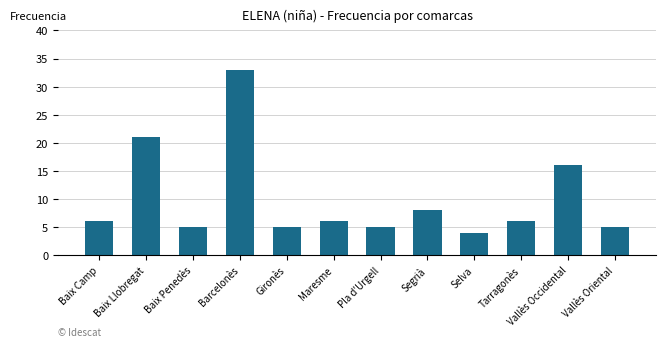

What is the difference between the second highest and second lowest values?

16